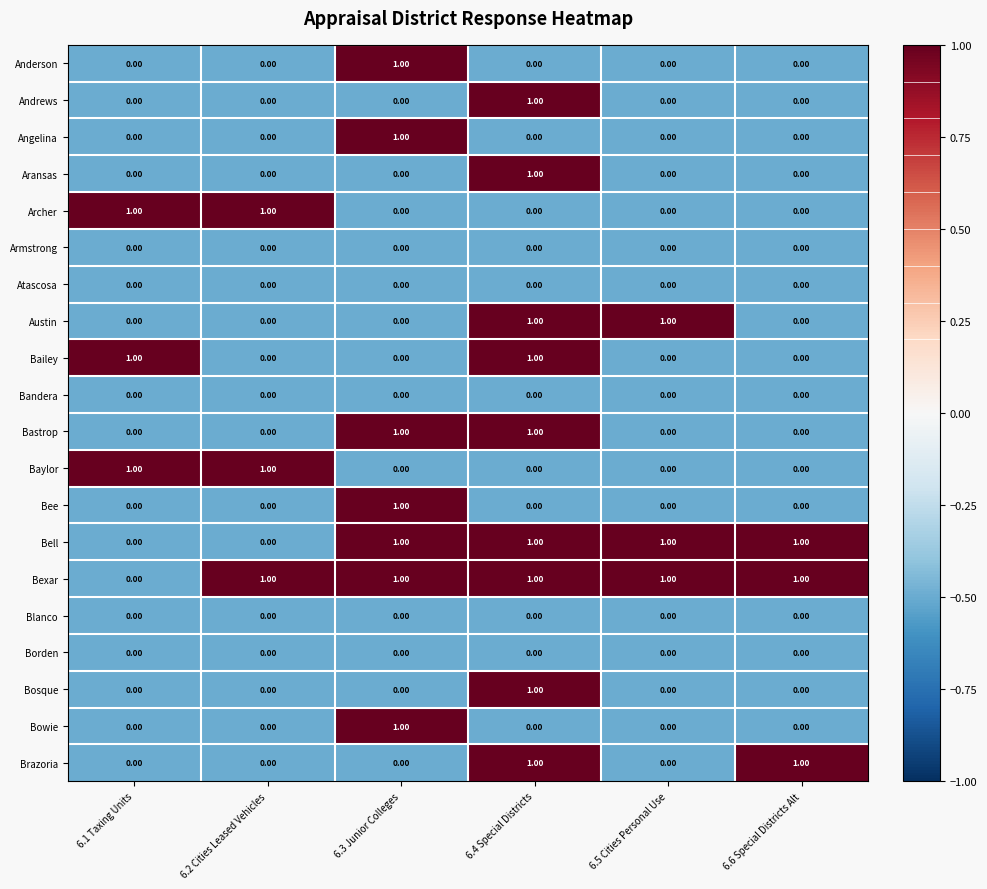

Which series has the largest total across all categories?

Bexar